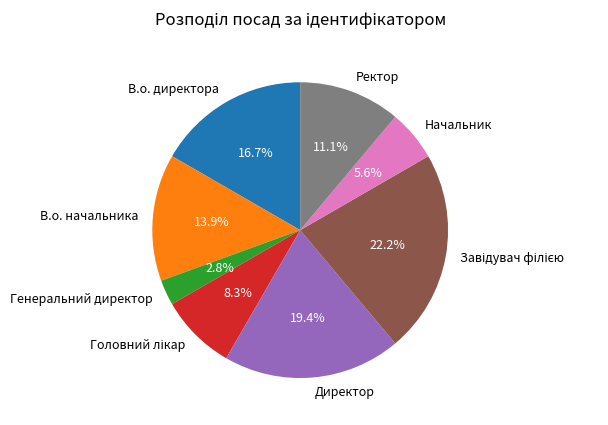

Which category has the smallest portion of the pie?

Генеральний директор